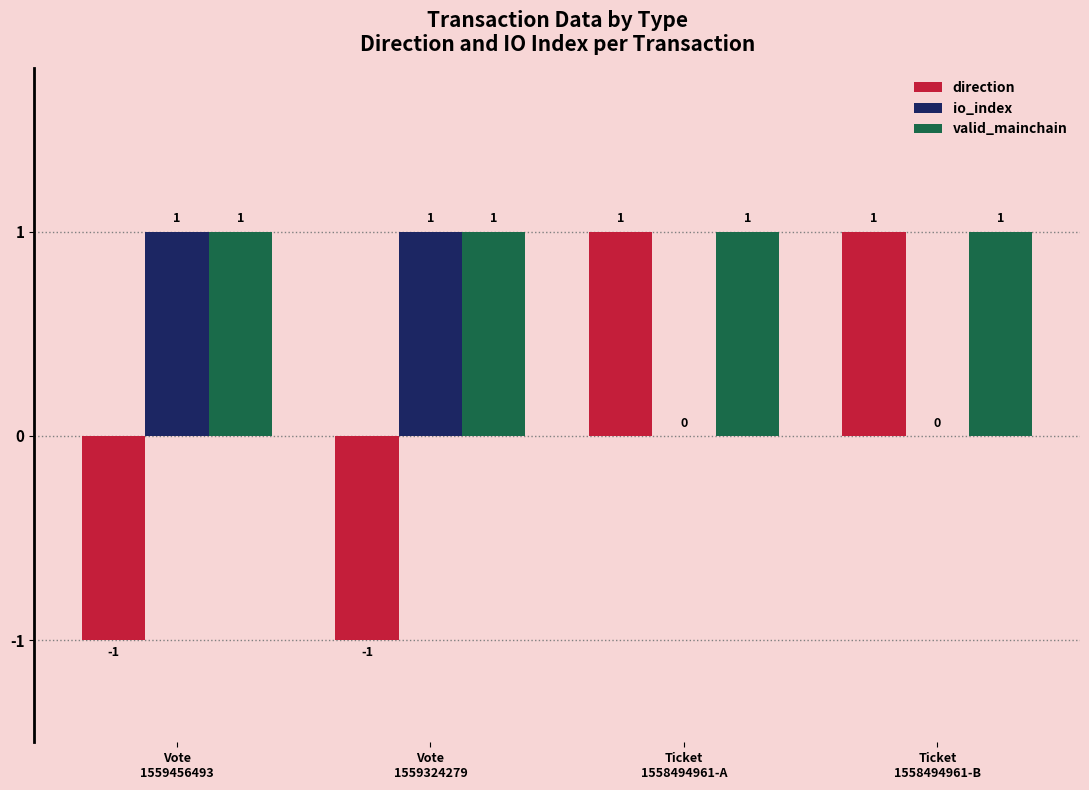

The io_index series shows 2 at Vote
1559456493. True or false?

False